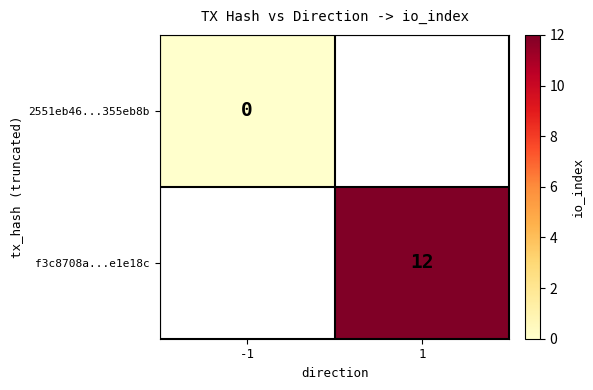

Is the value of f3c8708a...e1e18c at 1 greater than the value of 2551eb46...355eb8b at -1?

Yes